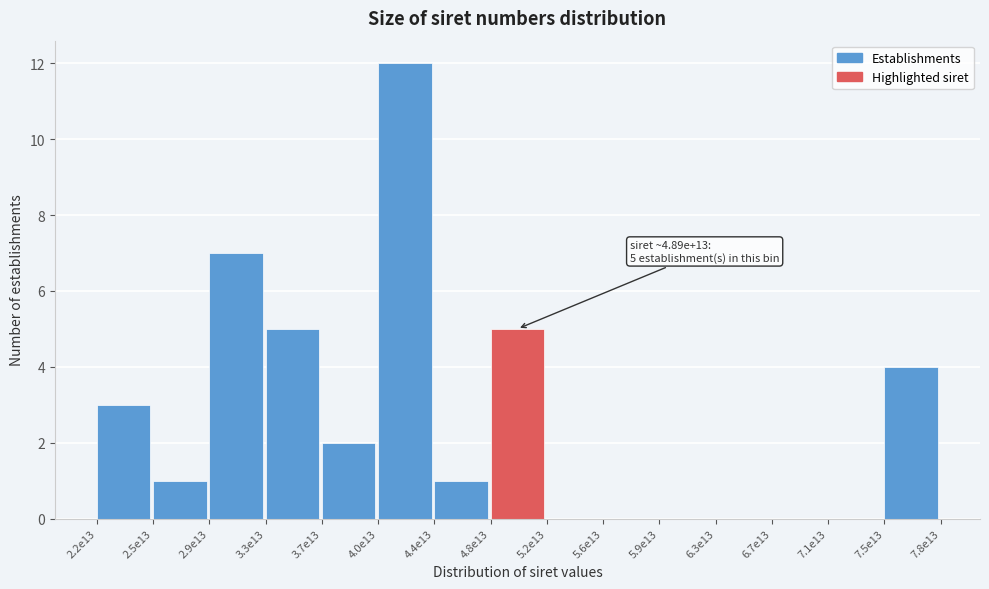

Reading left to right, extract all data points from this chart.

2.2e13=3	2.5e13=1	2.9e13=7	3.3e13=5	3.7e13=2	4.0e13=12	4.4e13=1	4.8e13=5	5.2e13=0	5.6e13=0	5.9e13=0	6.3e13=0	6.7e13=0	7.1e13=0	7.5e13=4